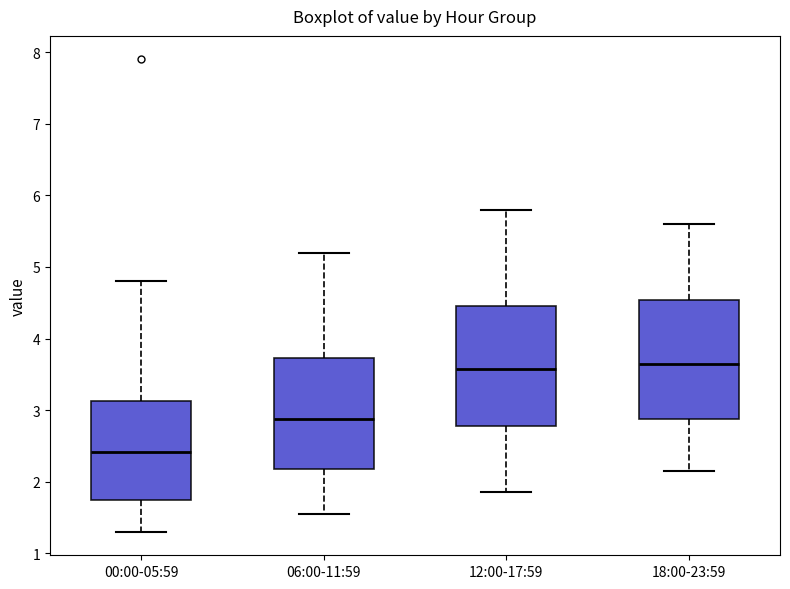

Where does the median line of the box for 00:00-05:59 sit on the y-axis? The values are not printed on the chart, so give them approximately, as read against the axis.

2.4